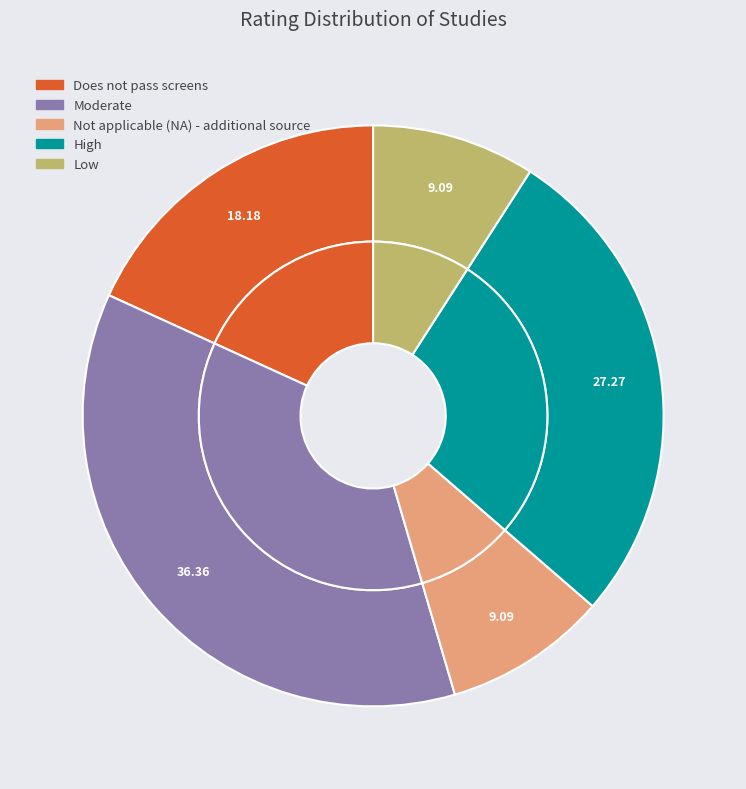

Is it true that High is 27% of the pie?

True